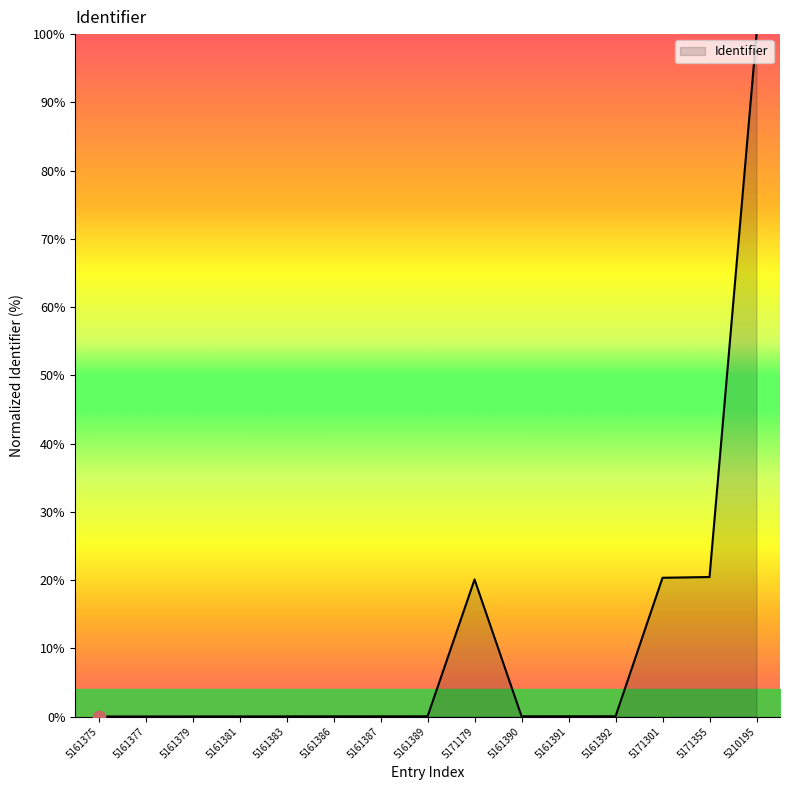

What is the change in value from 5161381 to 5171355?

+20.4